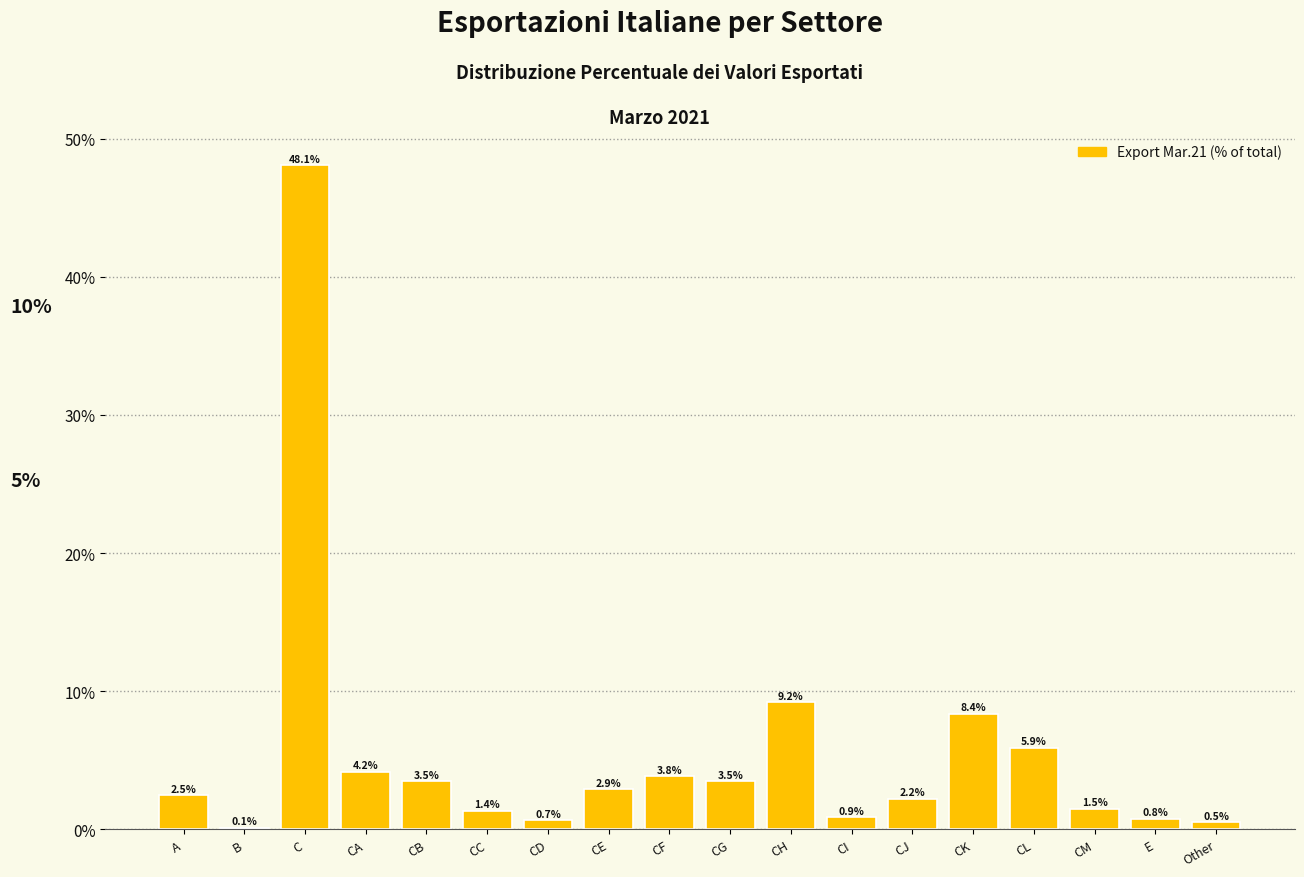

Reading left to right, list all the values displayed in this chart.

A=2.5	B=0.1	C=48.1	CA=4.2	CB=3.5	CC=1.4	CD=0.7	CE=2.9	CF=3.8	CG=3.5	CH=9.2	CI=0.9	CJ=2.2	CK=8.4	CL=5.9	CM=1.5	E=0.8	Other=0.5